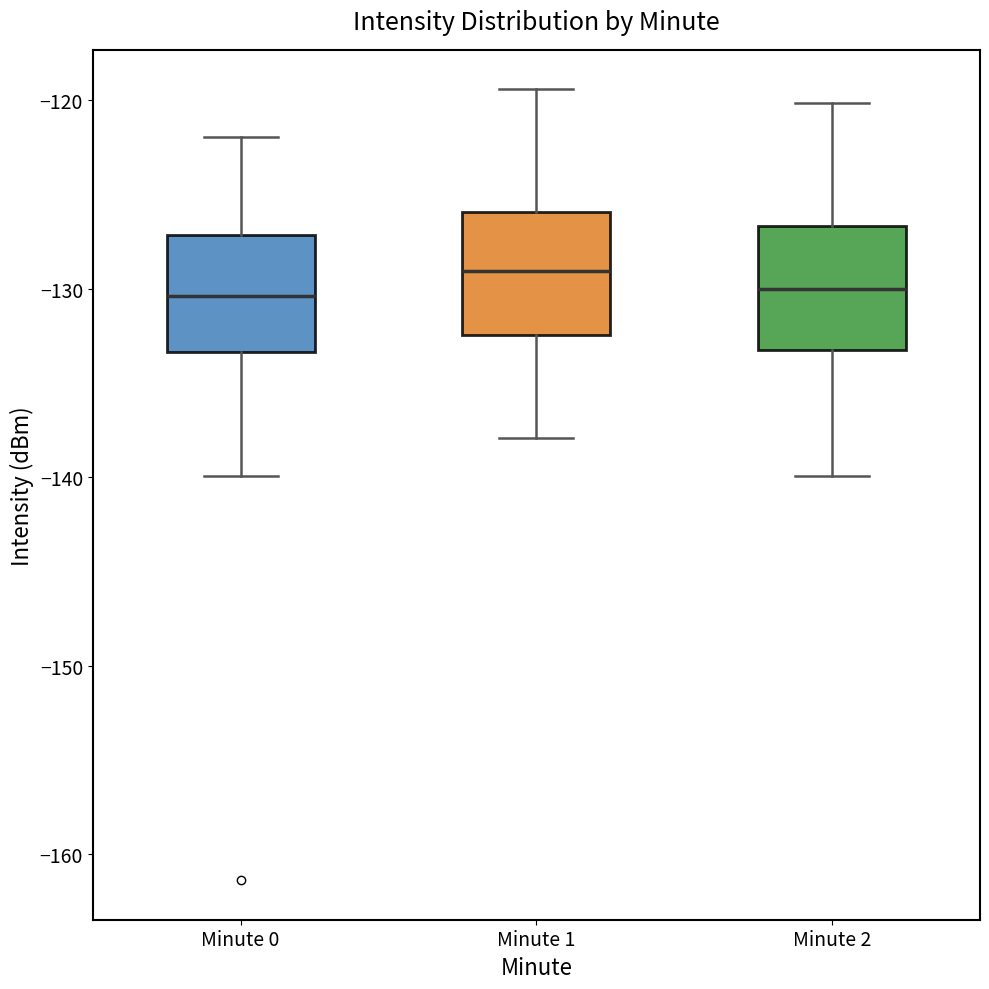

Reading left to right, read every box against the y-axis: the position of its median line, the range the box covers, and the ends of its whiskers. The values are not printed on the chart, so give them approximately, as read against the axis.

Minute 0: median -130, box -133 to -127, whiskers -140 to -122
Minute 1: median -129, box -132 to -126, whiskers -138 to -119
Minute 2: median -130, box -133 to -127, whiskers -140 to -120